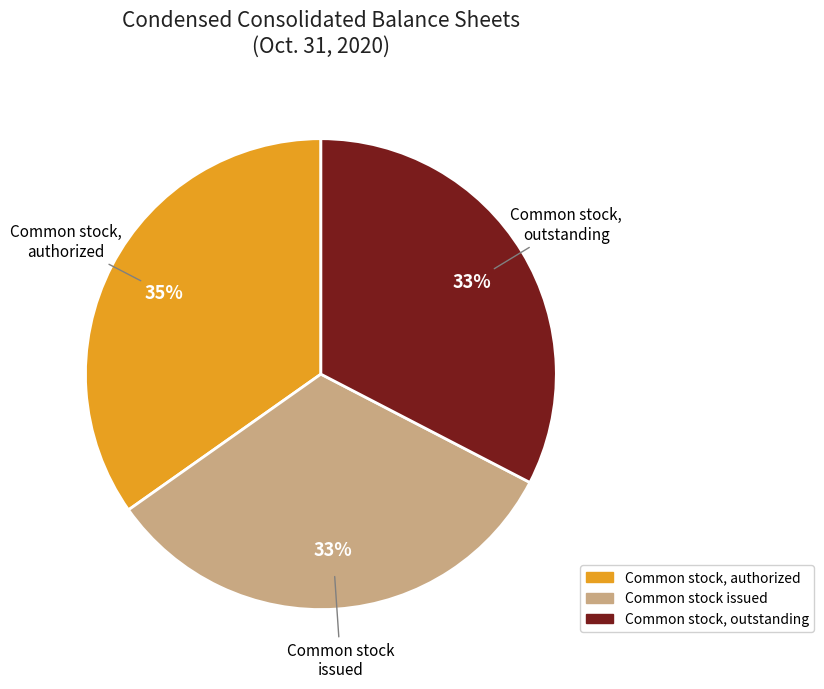

How many slices are in this pie chart?

3